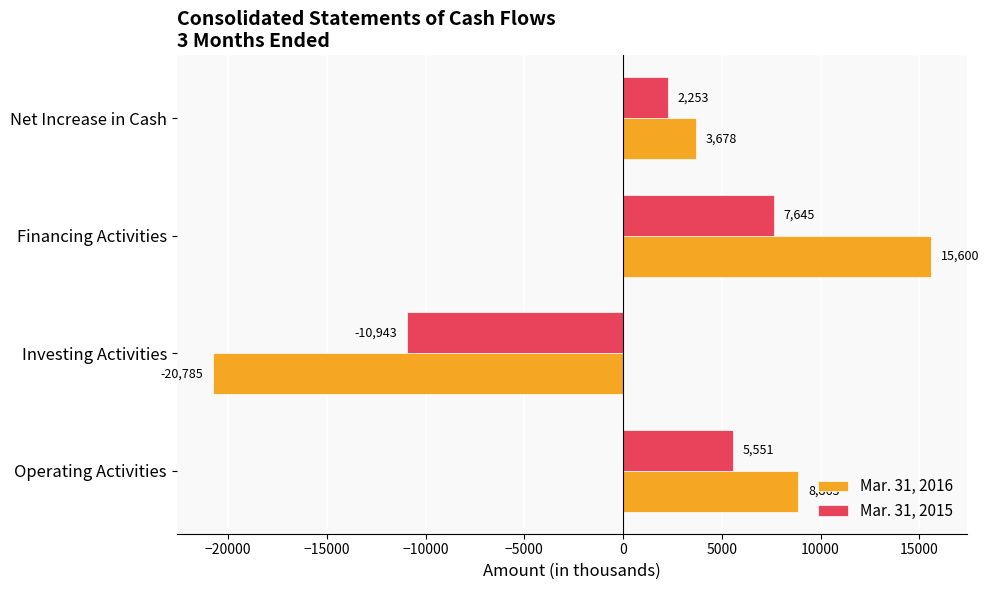

List the series in order of their overall mean, lowest first.

Mar. 31, 2015, Mar. 31, 2016